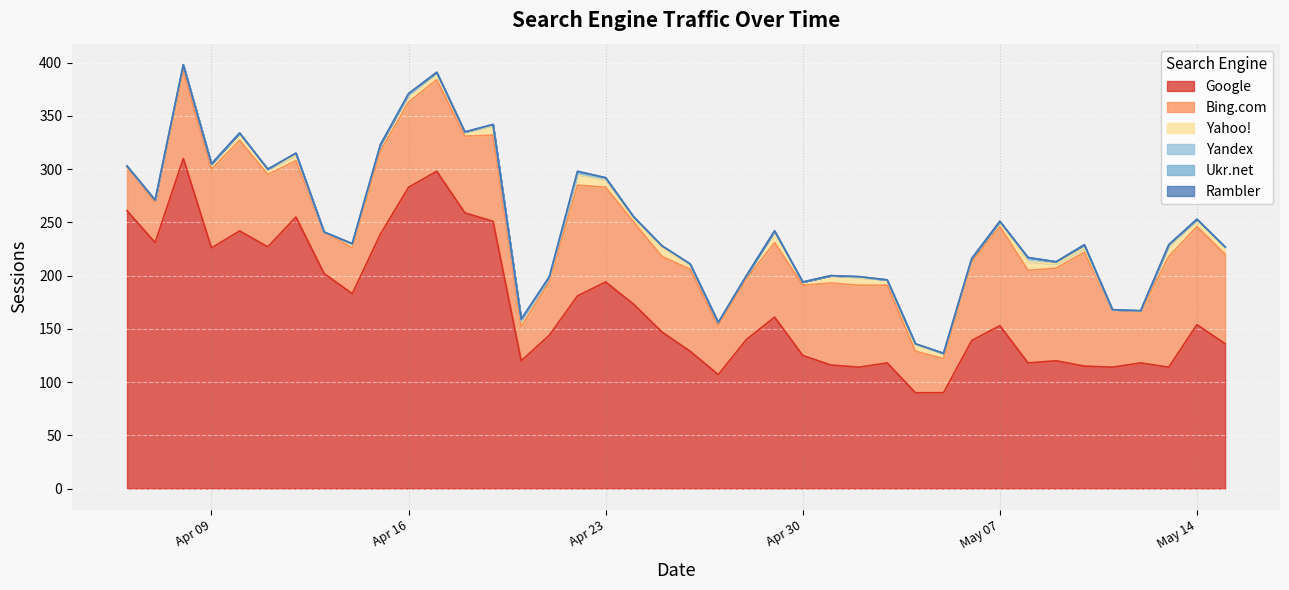

Where is the first local minimum for Yahoo!?

2024-04-09